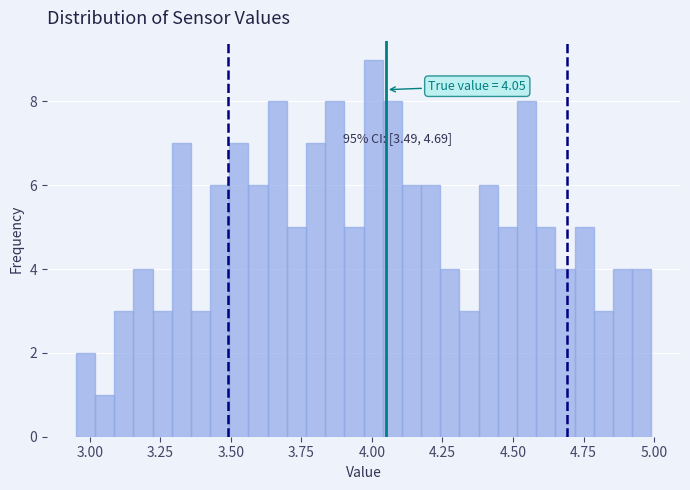

Around what value on the x-axis is the tallest bar? Give the approximate position of its centre, as read against the axis.

4.00